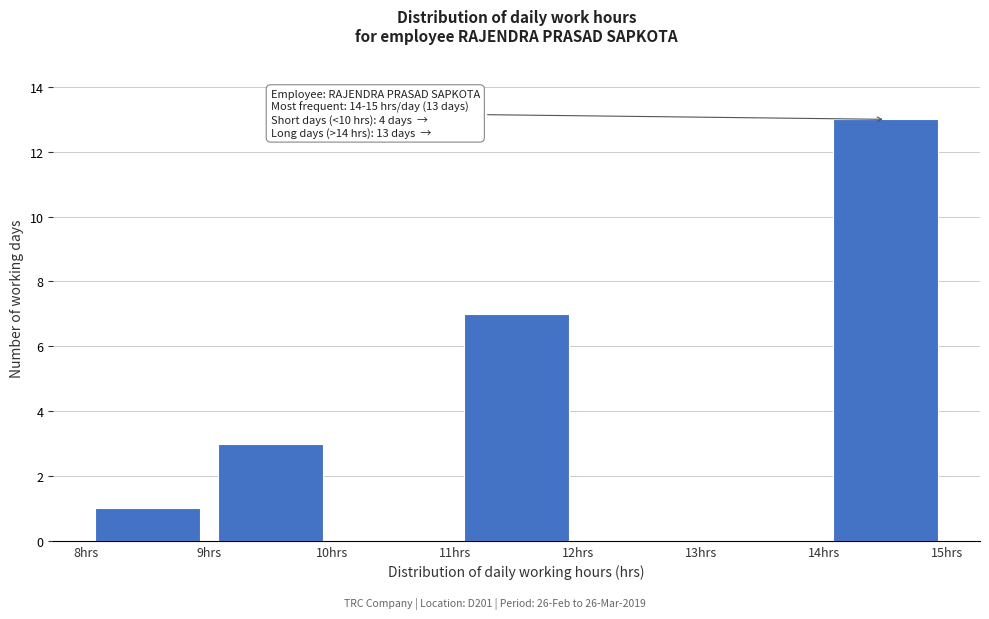

Which range on the x-axis has the tallest bar?

14 to 15